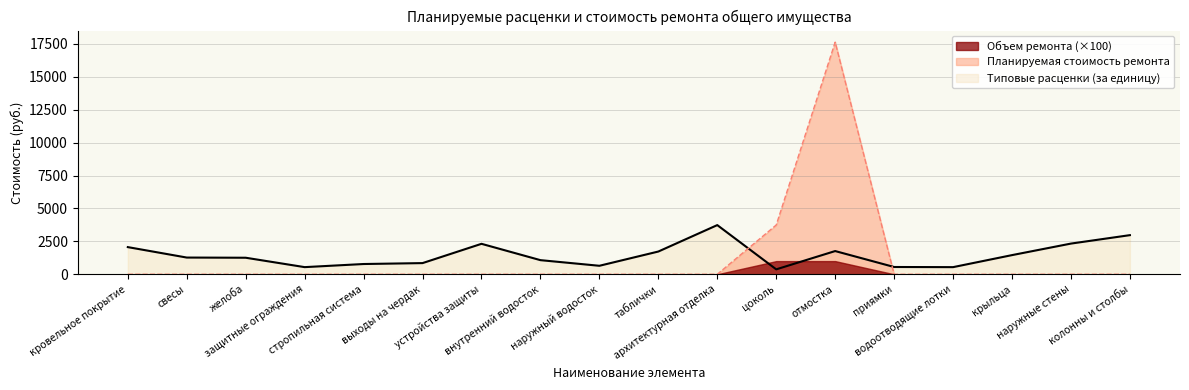

What is the average value of the Типовые расценки (за единицу) series?

1457.8